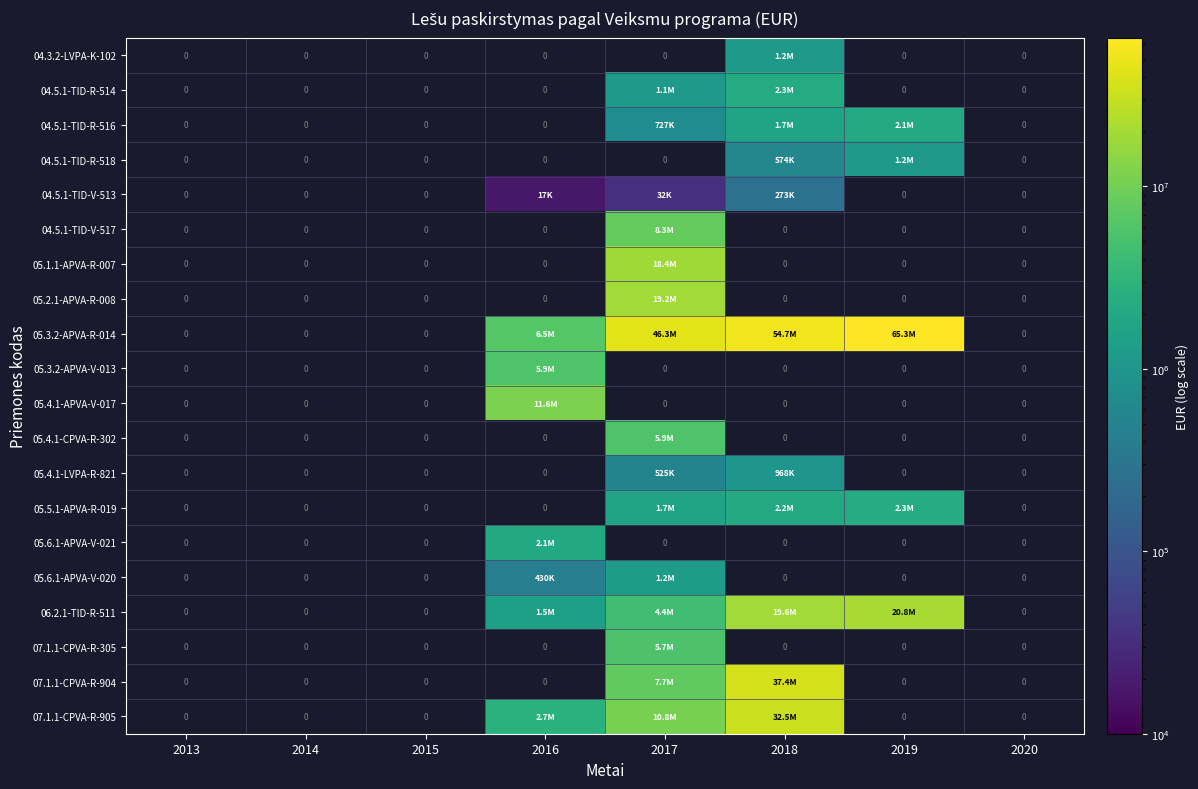

Is the value of 05.2.1-APVA-R-008 at 2019 greater than the value of 07.1.1-CPVA-R-905 at 2019?

No